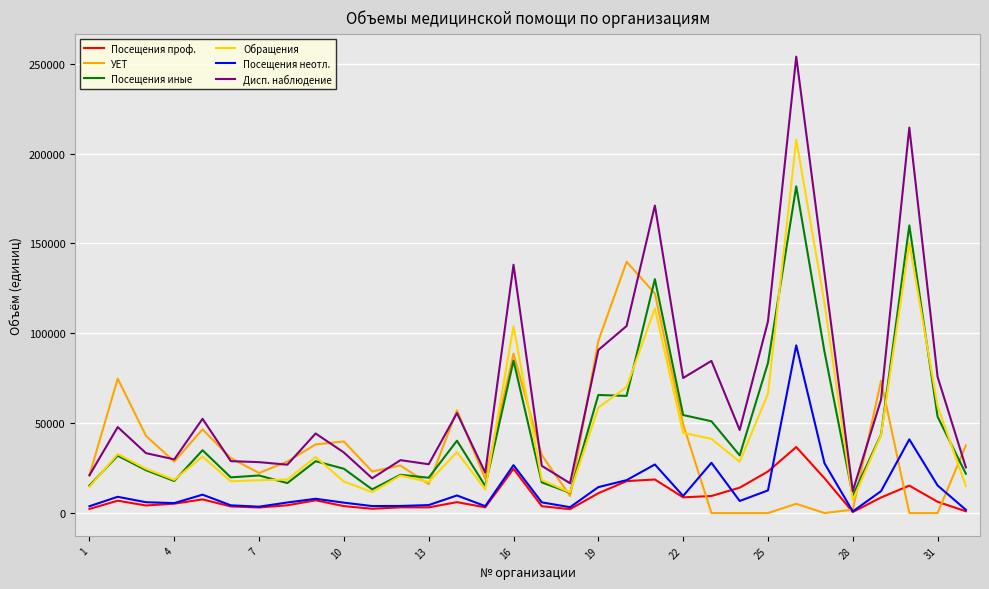

Which series has the largest range (max minus min)?

Дисп. наблюдение